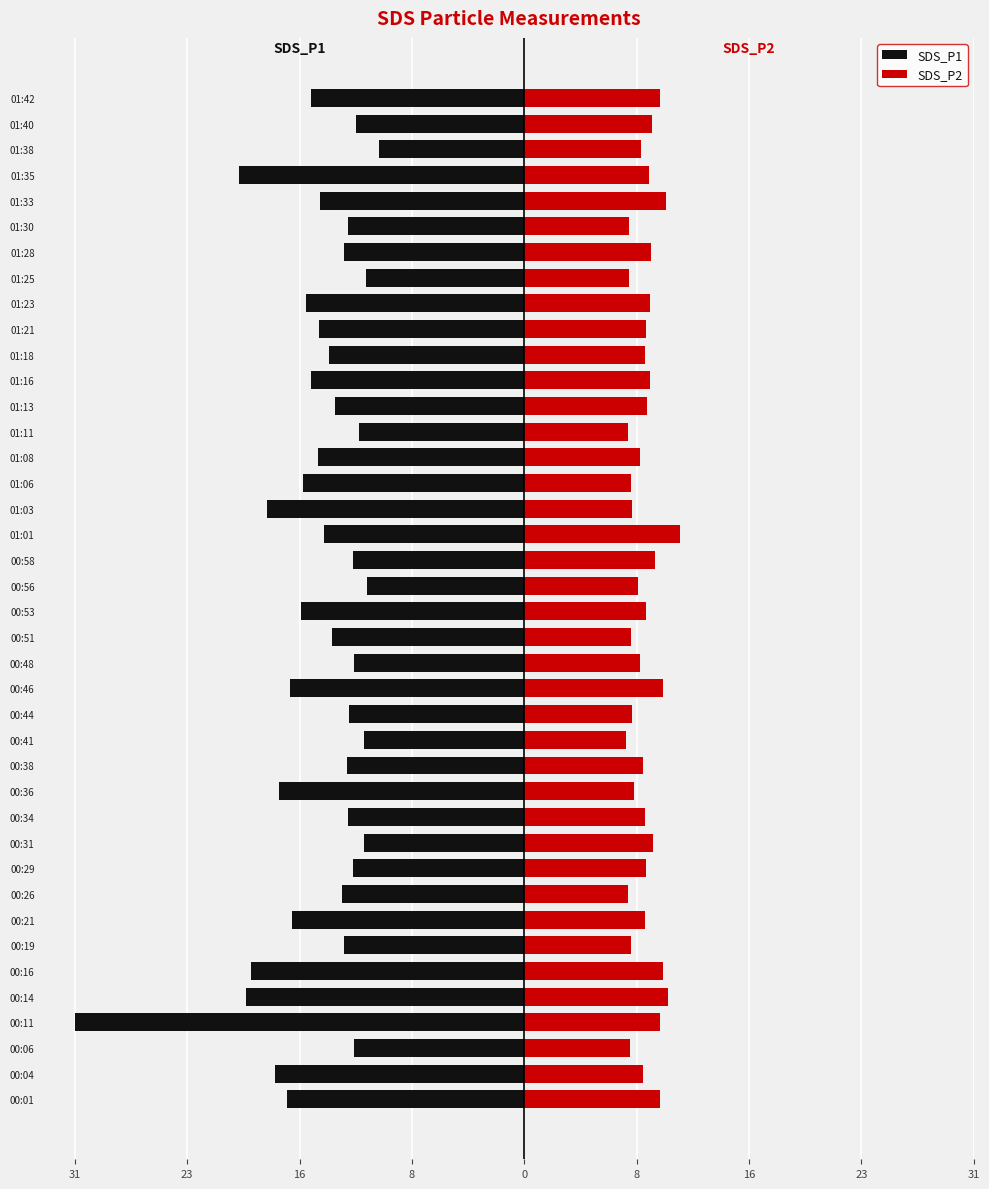

What is the average value of the SDS_P1 series?

-14.4